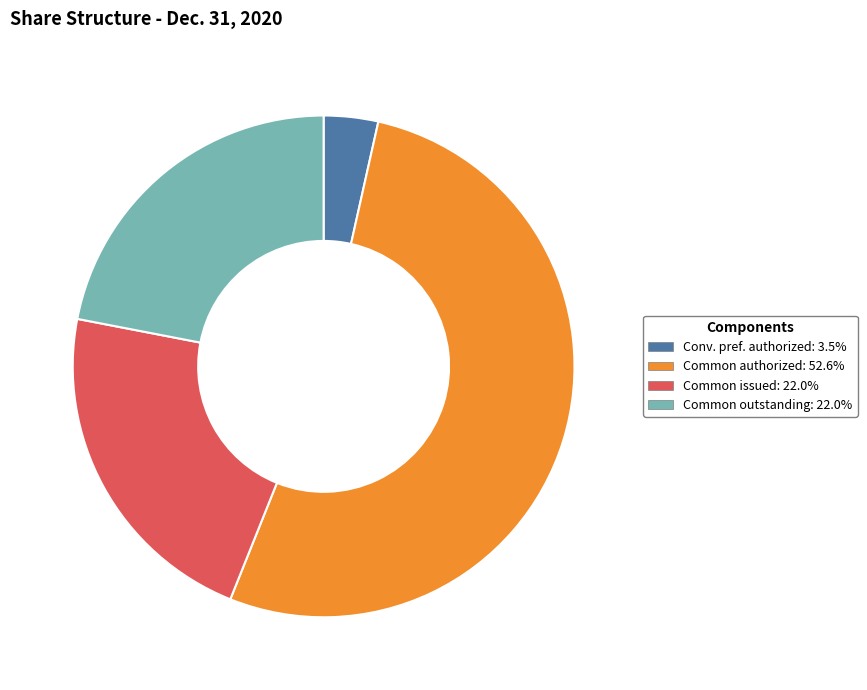

Count the number of slices in the pie.

4